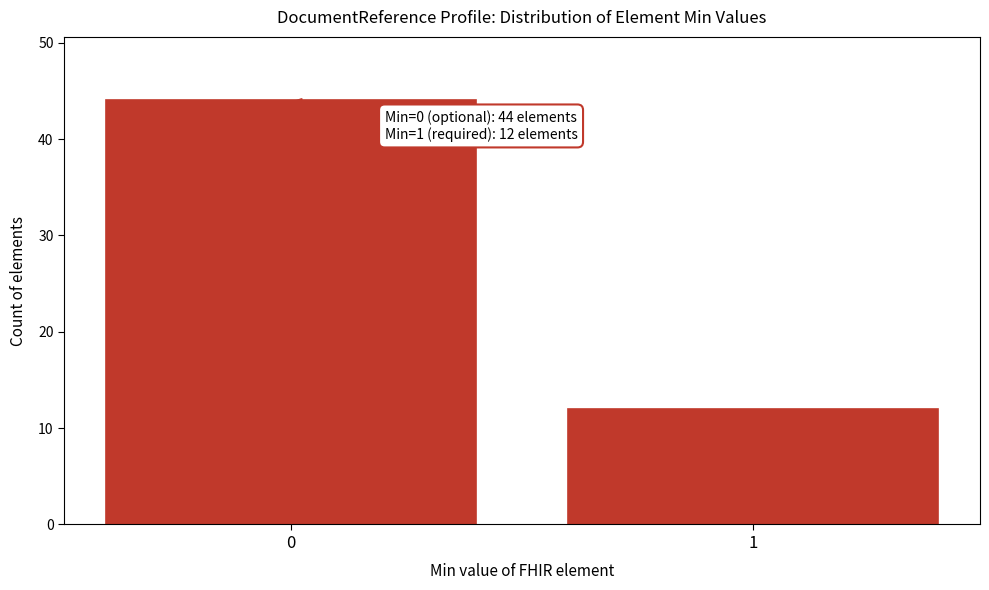

Reading left to right, list all the values displayed in this chart.

0=44	1=12